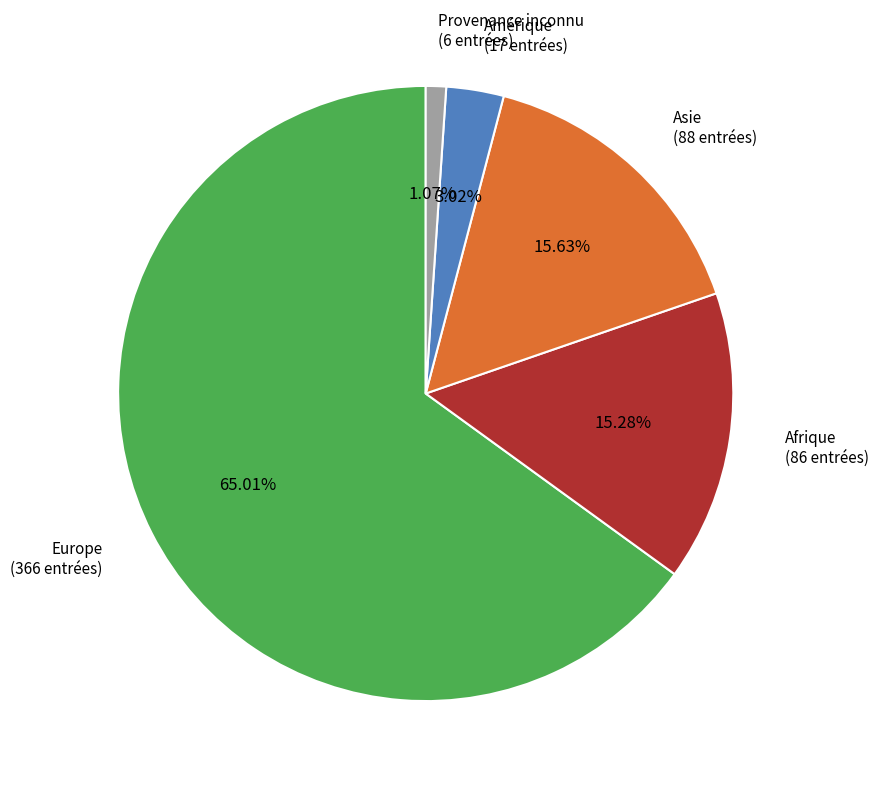

Does Europe account for over 50% of the chart?

Yes